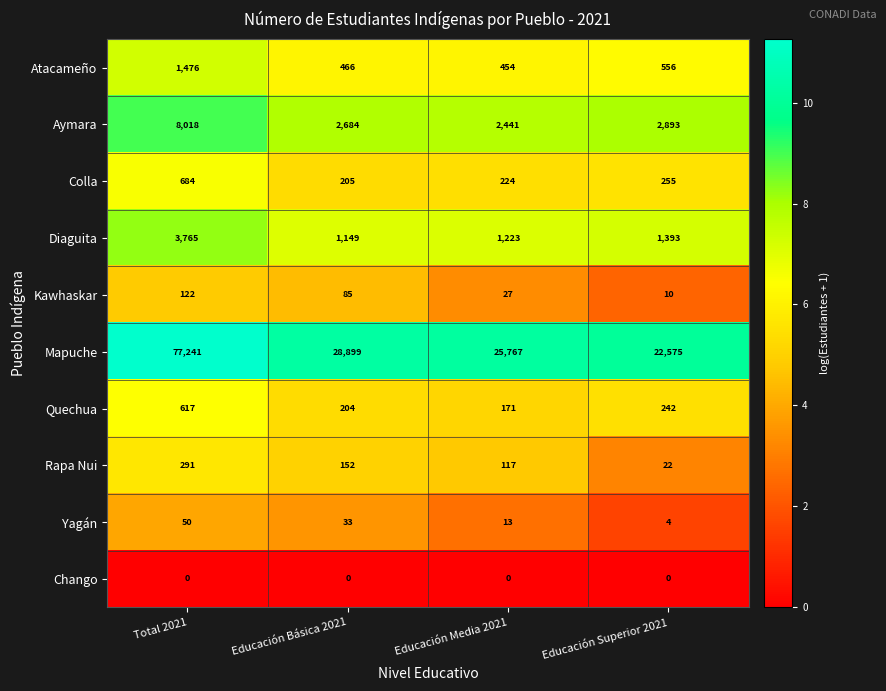

What is the difference between the second highest and second lowest values in the Rapa Nui series?

35